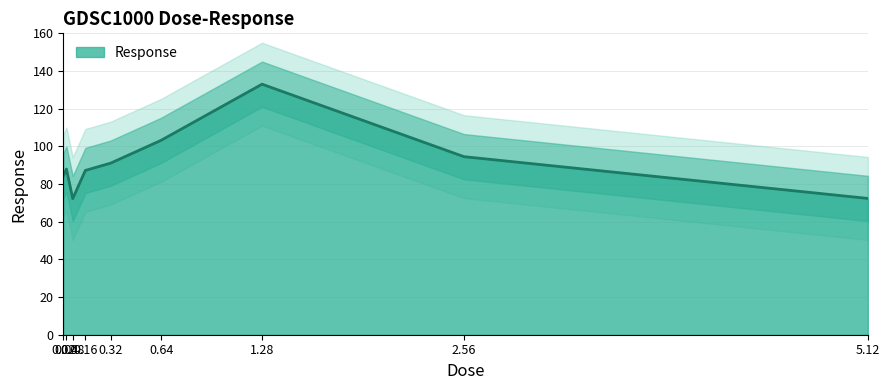

Between 0.02 and 0.16, which is larger?

0.16